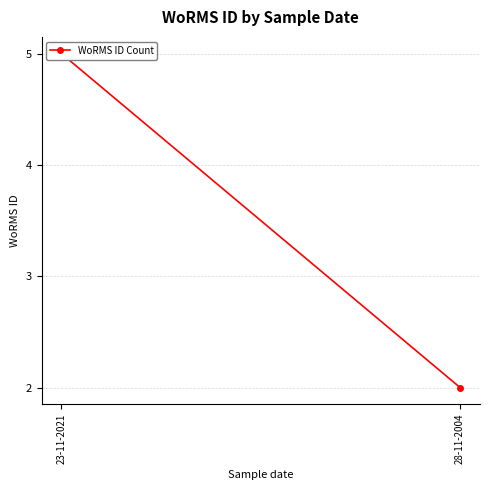

Read the value at 28-11-2004.

2